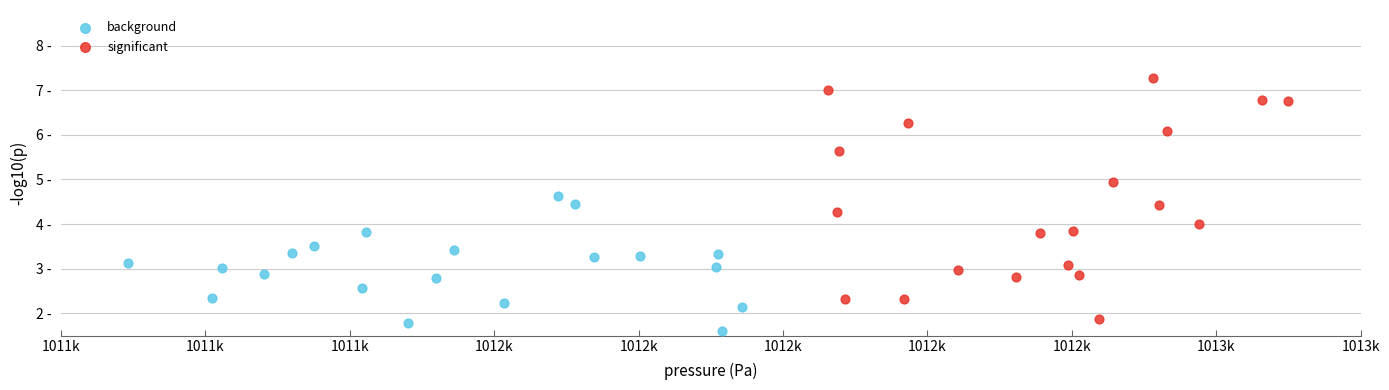

What are all the series names shown in the legend?

background, significant